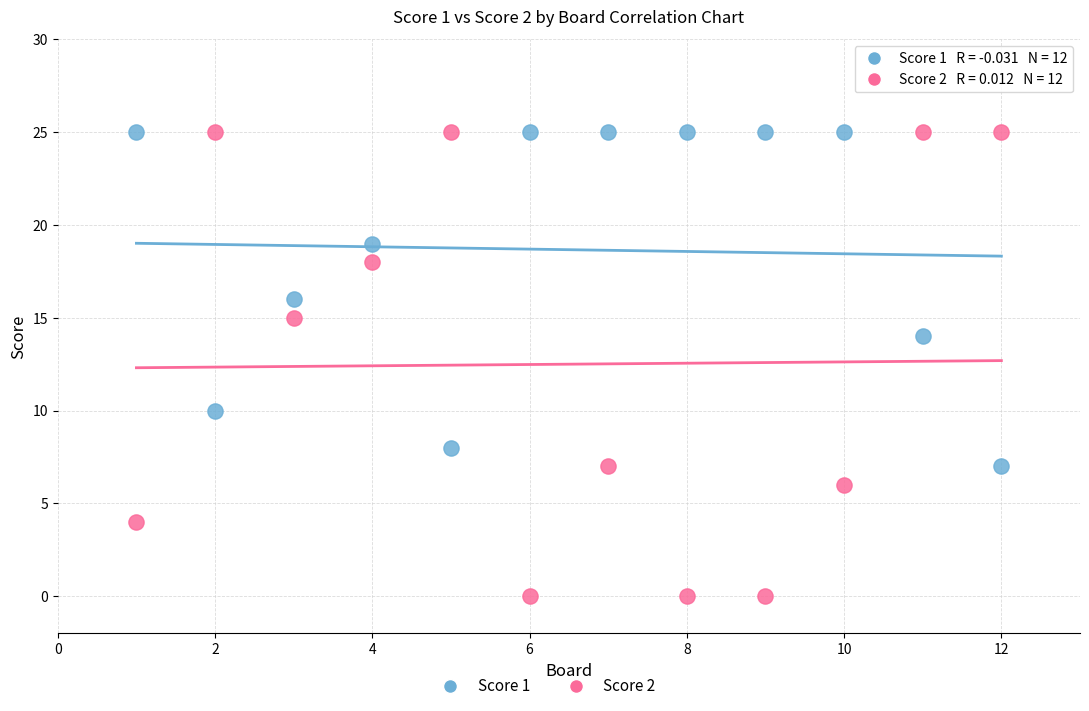

Which series has the largest Y range (max minus min)?

Score 2